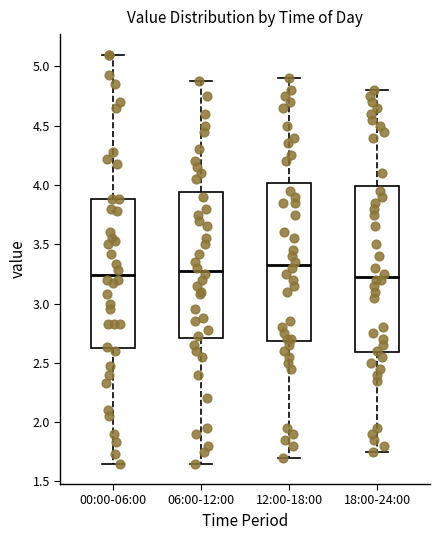

Reading left to right, transcribe this box plot: for each box, give where its median line is, the range the box spans, and where its two whiskers end, as read against the y-axis. The values are not printed on the chart, so give them approximately, as read against the axis.

00:00-06:00: median 3.25, box 2.60 to 3.90, whiskers 1.65 to 5.10
06:00-12:00: median 3.30, box 2.70 to 3.95, whiskers 1.65 to 4.90
12:00-18:00: median 3.35, box 2.70 to 4.00, whiskers 1.70 to 4.90
18:00-24:00: median 3.25, box 2.60 to 4.00, whiskers 1.75 to 4.80